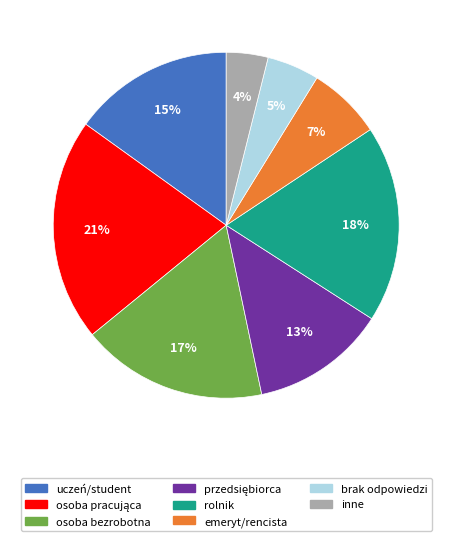

Is there any slice that represents more than half of the pie?

No